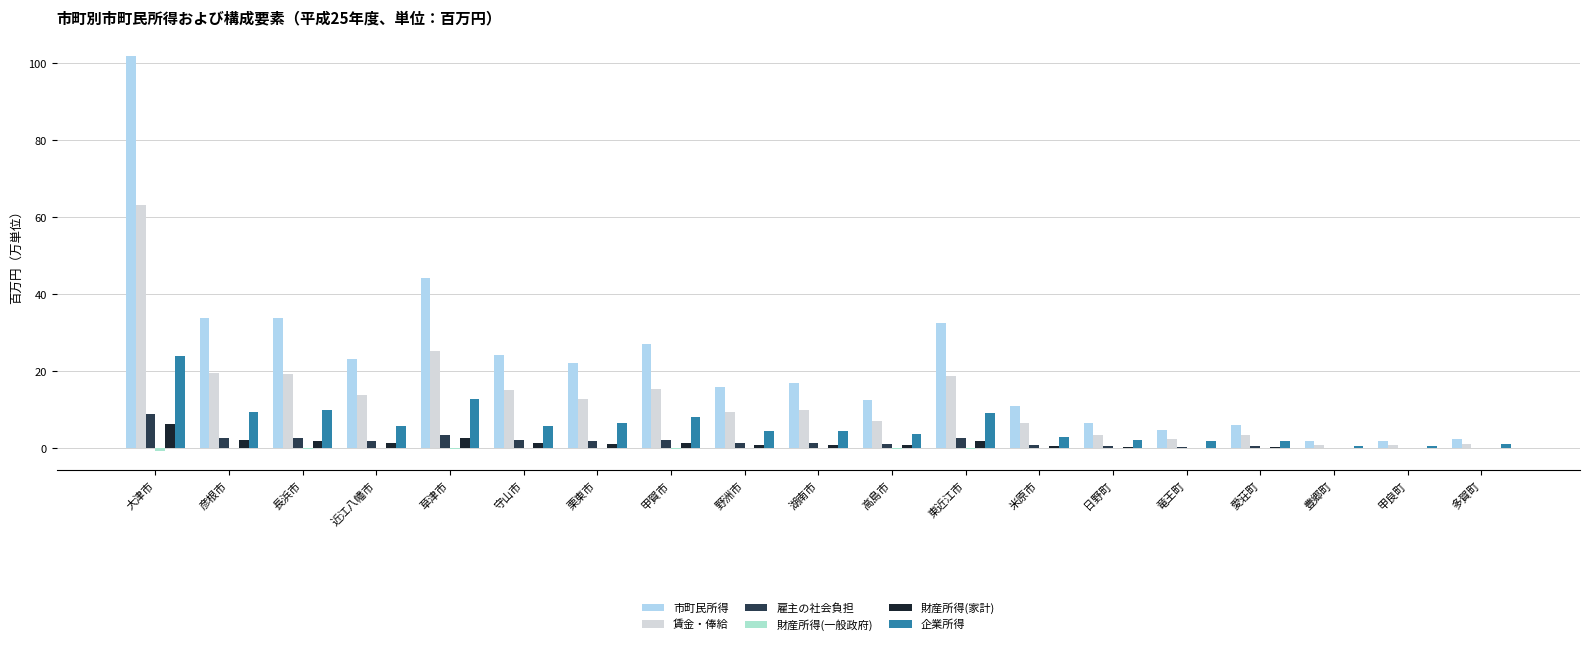

The 賃金・俸給 series shows 12.9 at 栗東市. True or false?

True